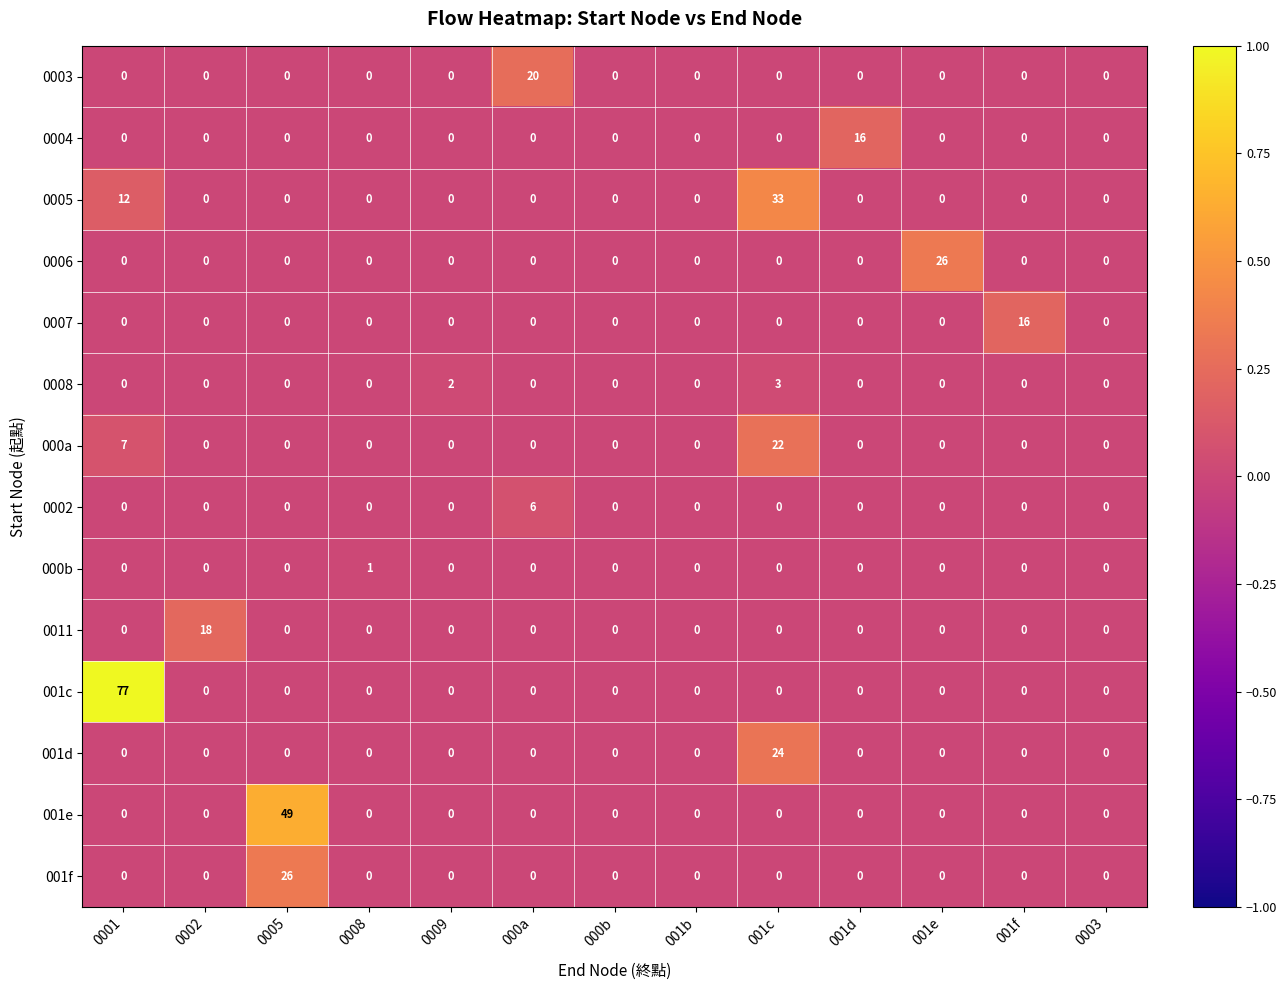

The 001f series shows 0 at 001d. True or false?

True